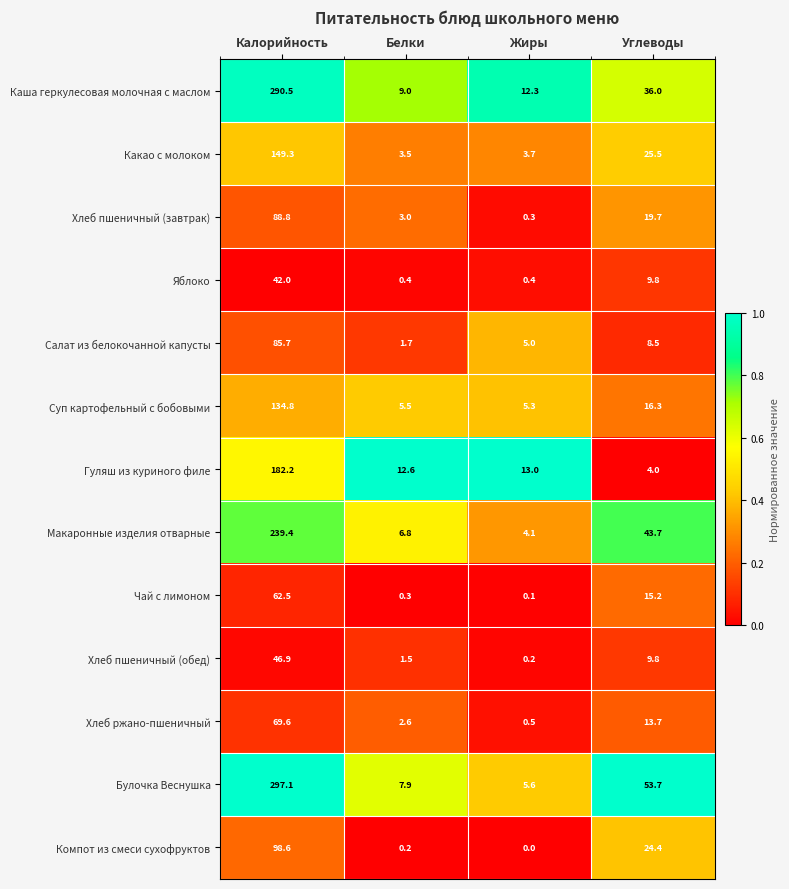

Which series has the largest total across all categories?

Булочка Веснушка